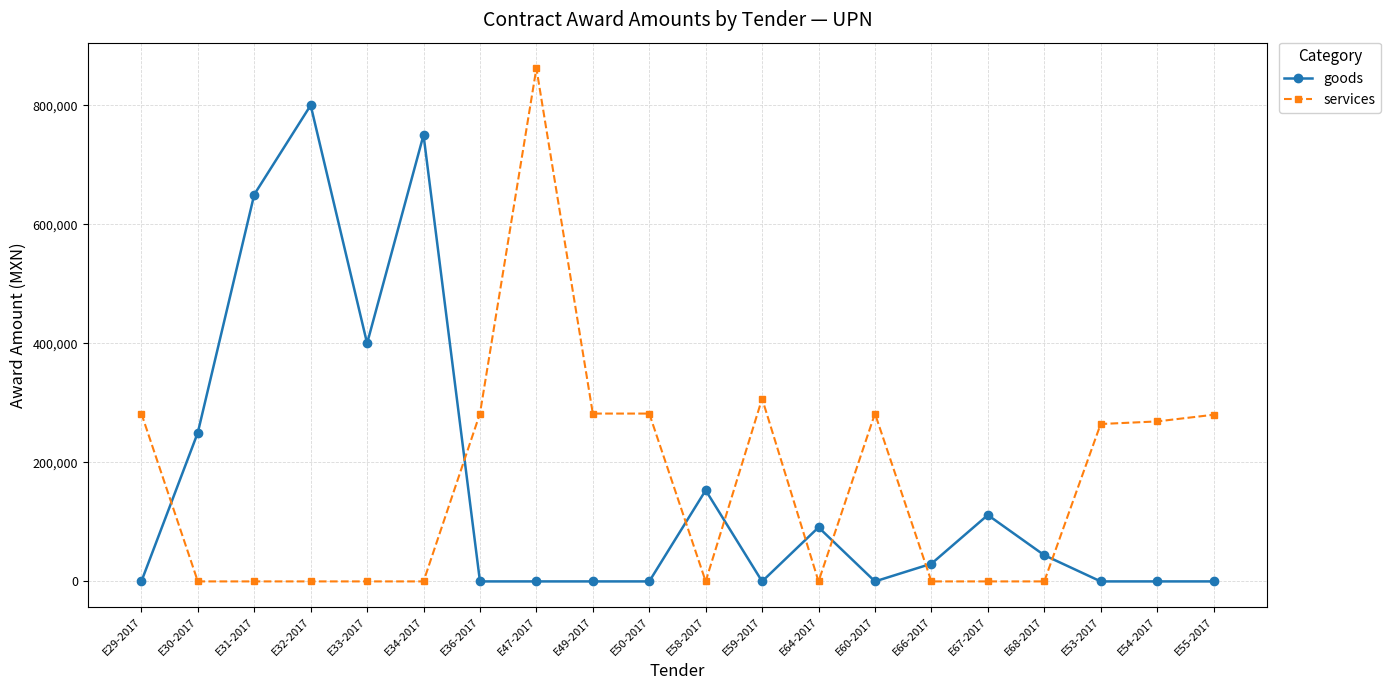

At E29-2017, list the series in order from largest to smallest.

services, goods